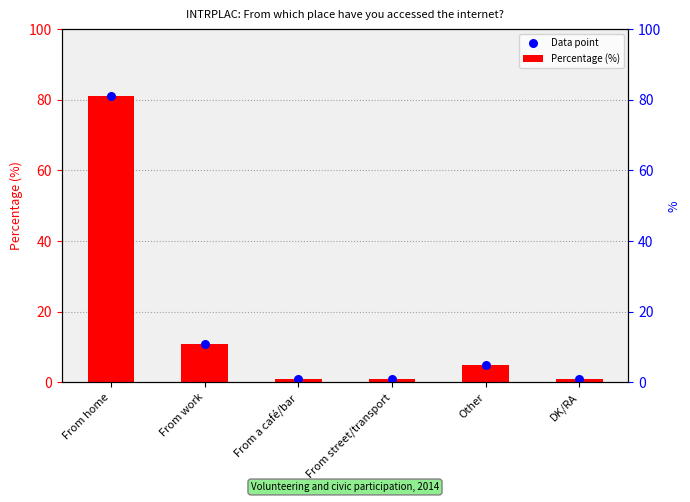

What are all the series names shown in the legend?

Percentage (%), Data point